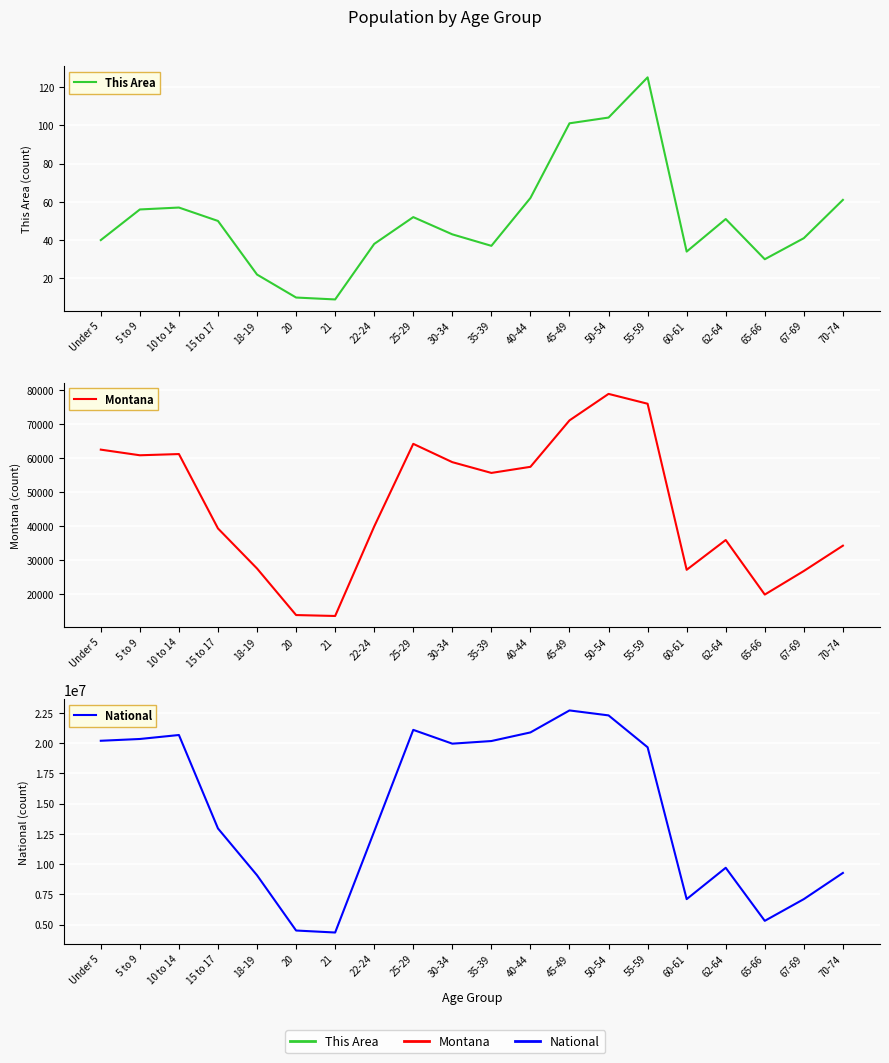

Reading left to right, extract all data points from this chart.

This Area: Under 5=40	5 to 9=56	10 to 14=57	15 to 17=50	18-19=22	20=10	21=9	22-24=38	25-29=52	30-34=43	35-39=37	40-44=62	45-49=101	50-54=104	55-59=125	60-61=34	62-64=51	65-66=30	67-69=41	70-74=61
Montana: Under 5=62423	5 to 9=60765	10 to 14=61124	15 to 17=39251	18-19=27473	20=13789	21=13517	22-24=39832	25-29=64123	30-34=58741	35-39=55575	40-44=57370	45-49=71021	50-54=78811	55-59=75915	60-61=27095	62-64=35848	65-66=19811	67-69=26745	70-74=34186
National: Under 5=20201362	5 to 9=20348657	10 to 14=20677194	15 to 17=12954254	18-19=9086089	20=4519129	21=4354294	22-24=12712576	25-29=21101849	30-34=19962099	35-39=20179642	40-44=20890964	45-49=22708591	50-54=22298125	55-59=19664805	60-61=7113727	62-64=9704197	65-66=5319902	67-69=7115361	70-74=9278166